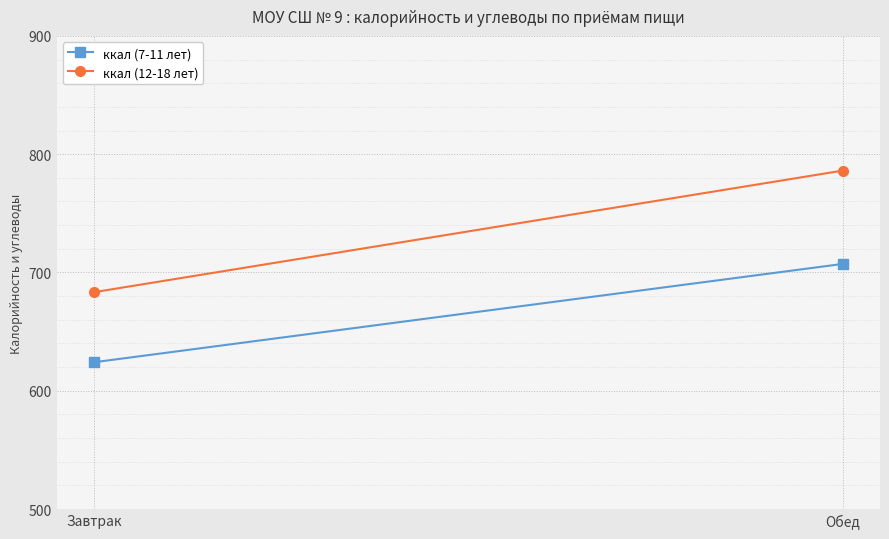

How many lines are shown in the chart?

2